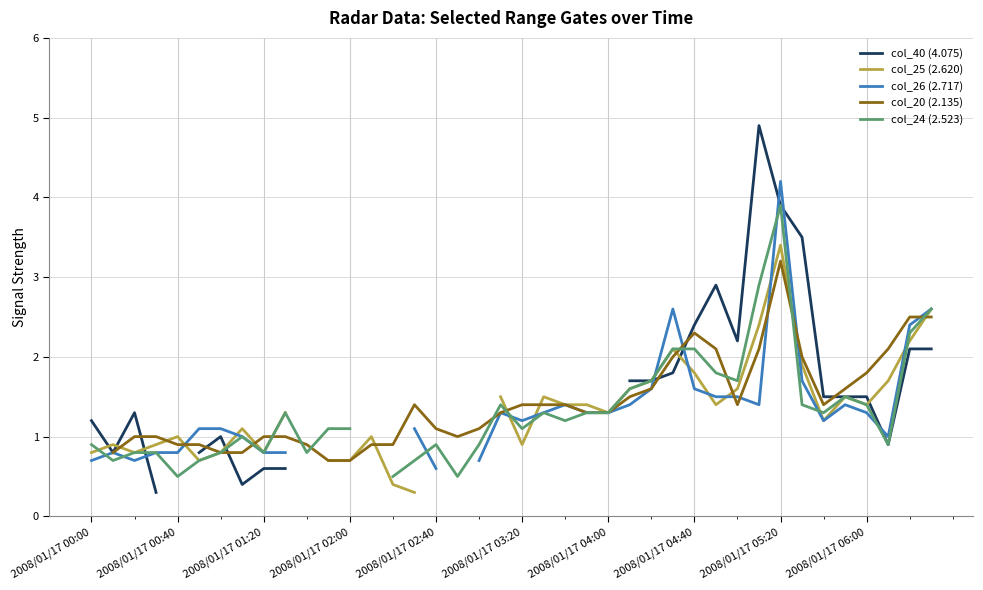

True or false: col_26 (2.717) has more than 2 interior local peaks.

True